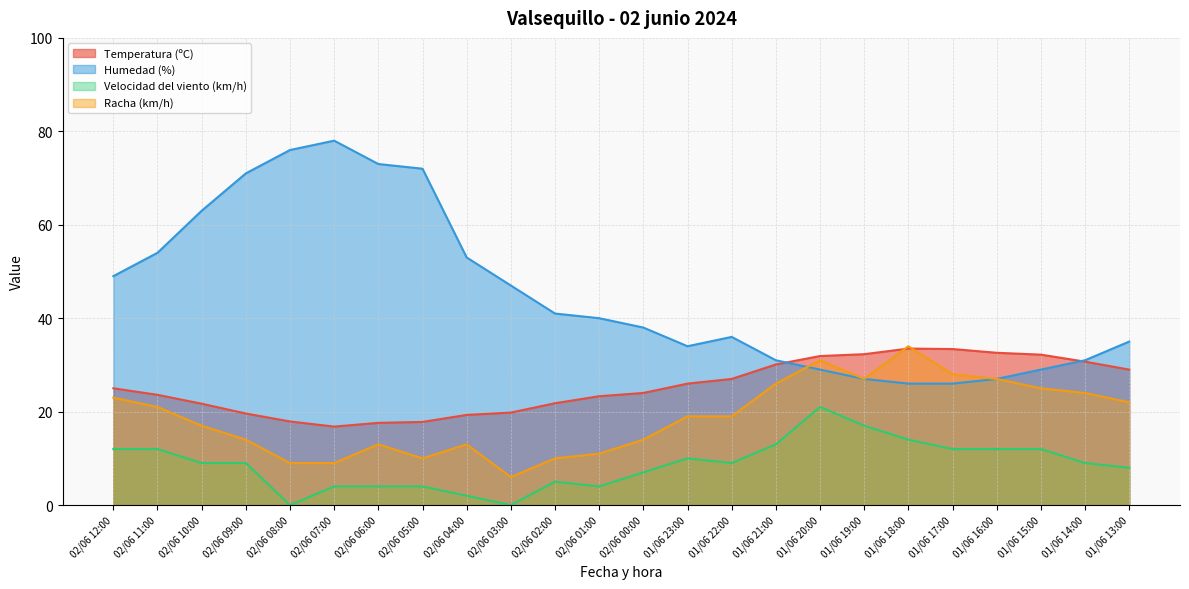

What is the sum of all Velocidad del viento (km/h) values?

209.0